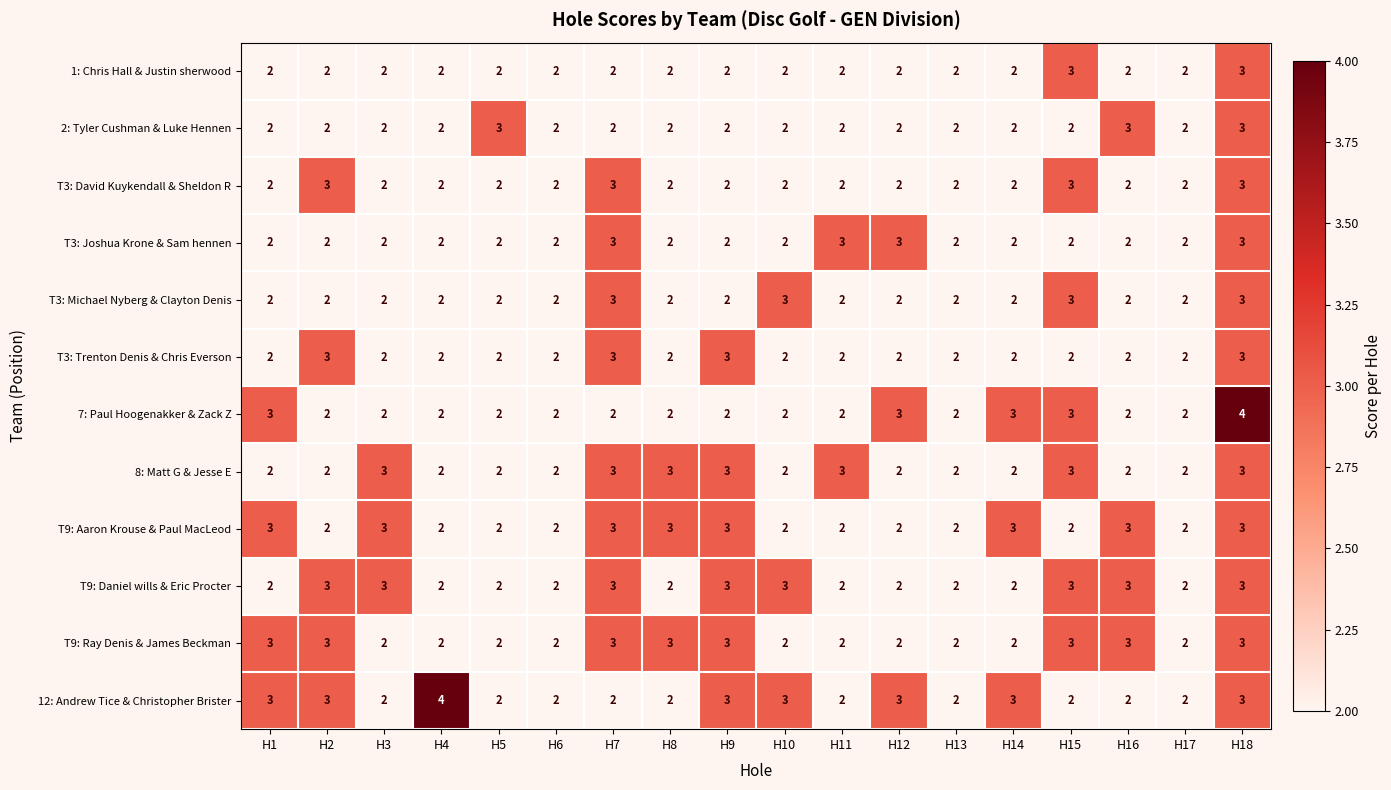

At which category is the sum across all series the highest?

H18